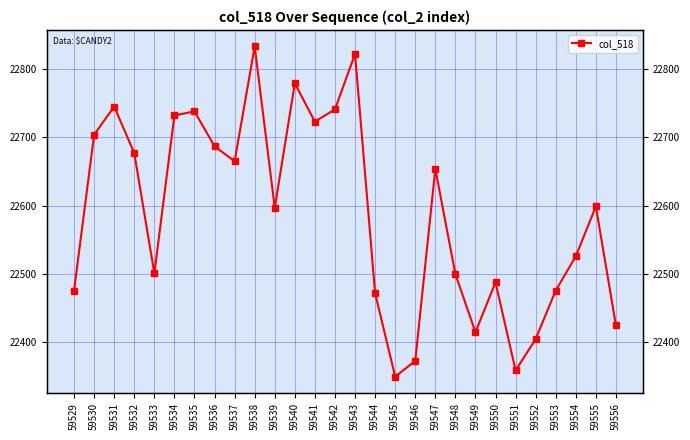

What is the value of the 10th point from the left?

22833